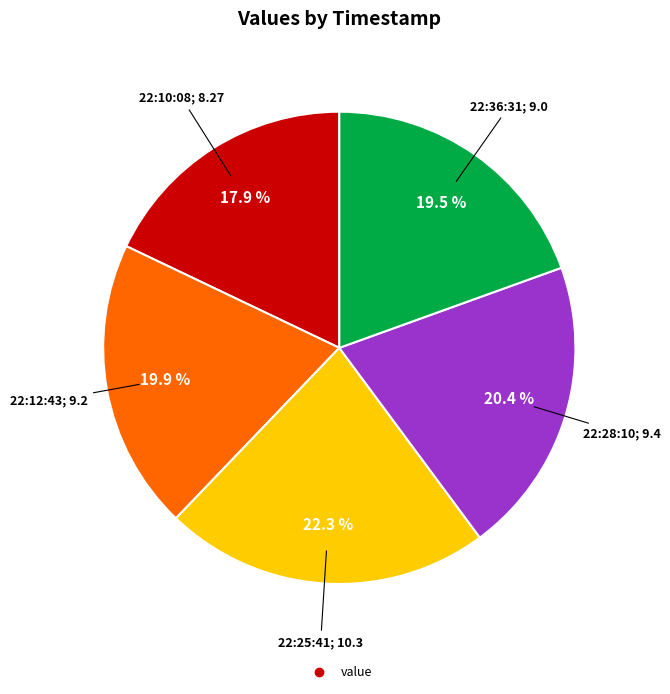

Is there any slice that represents more than half of the pie?

No